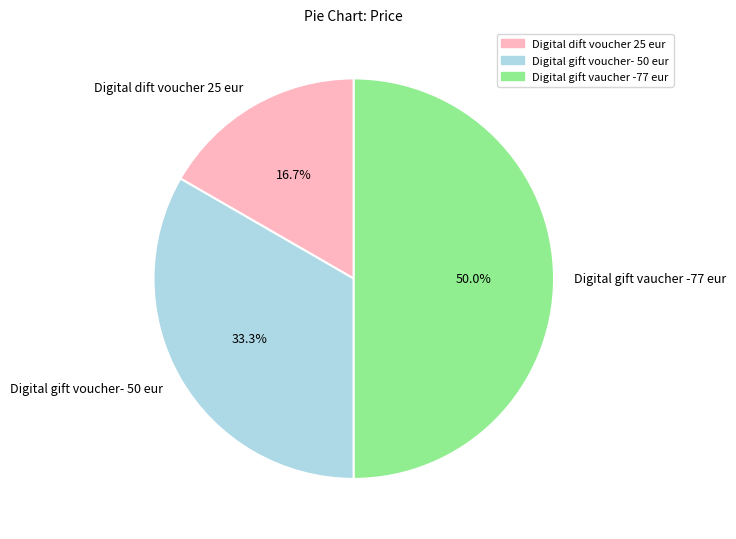

Does Digital gift voucher- 50 eur represent more than half of the total?

No